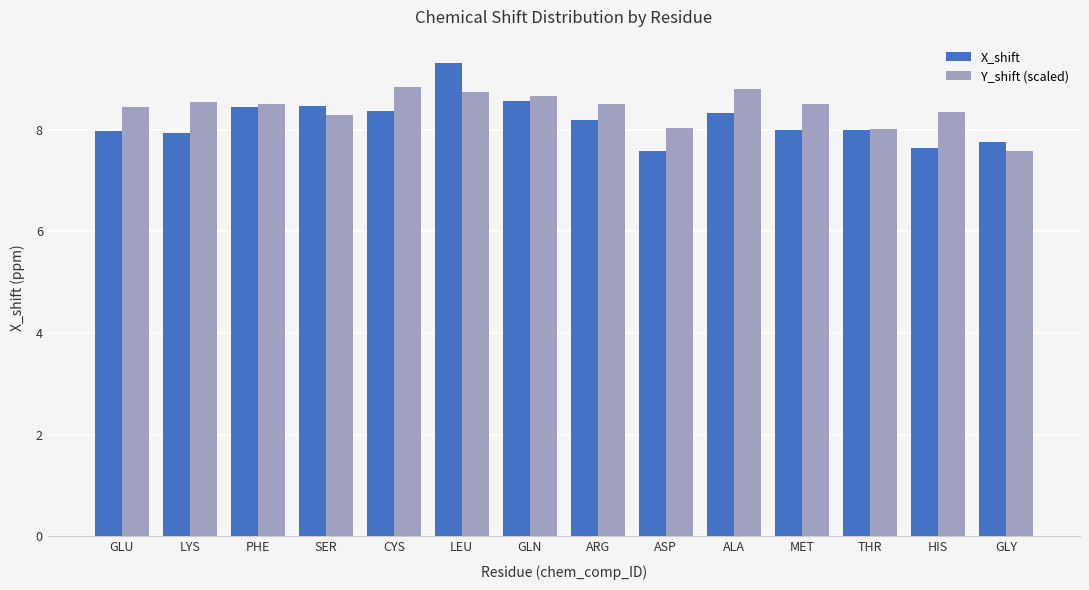

How many bars are there in each group?

2